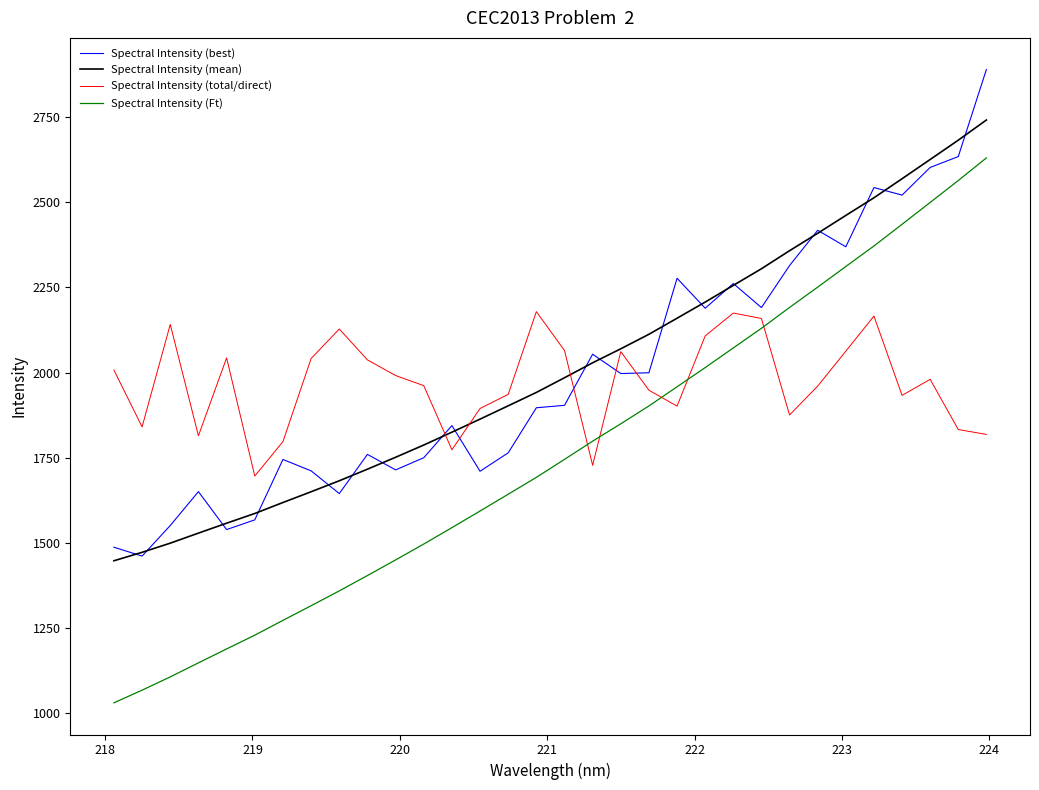

True or false: Spectral Intensity (Ft) and Spectral Intensity (best) cross at least once.

False